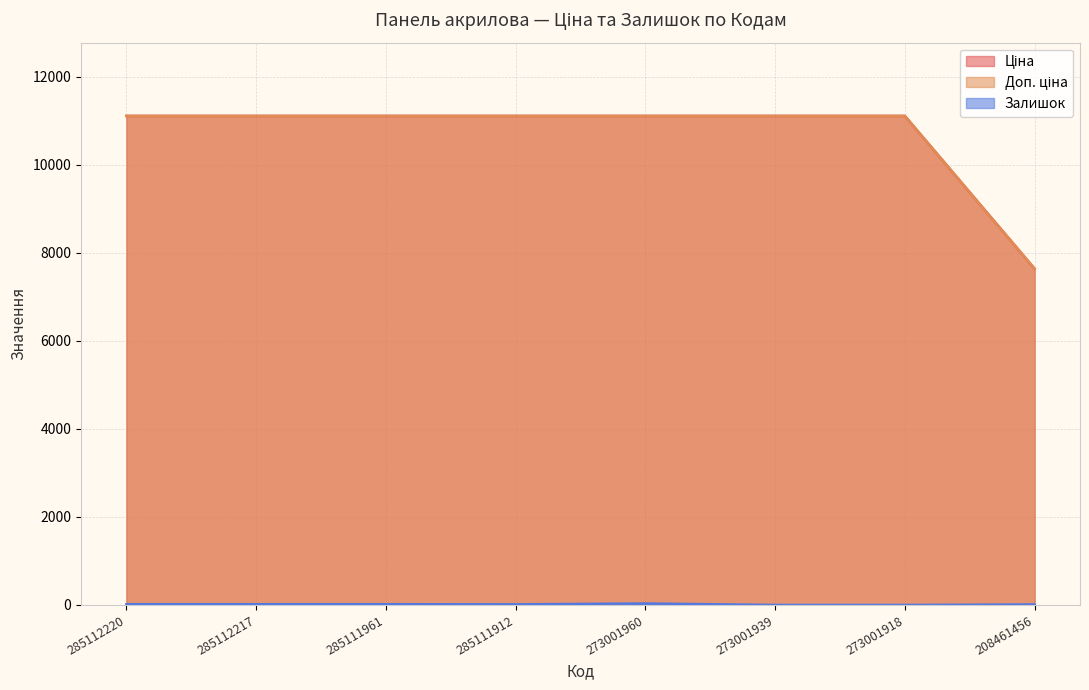

Which has a higher value, 285111961 or 208461456?

285111961